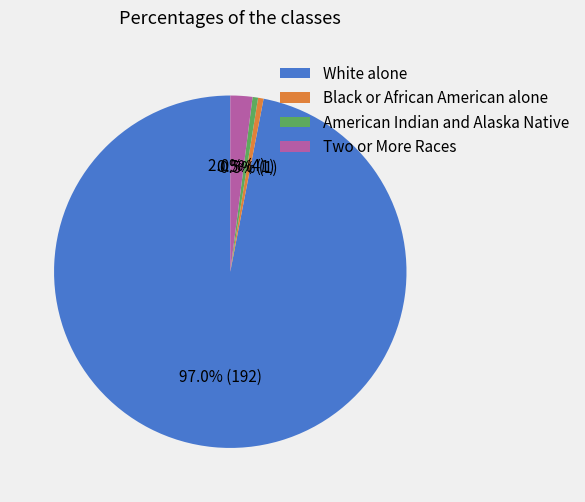

Between Two or More Races and White alone, which is larger?

White alone